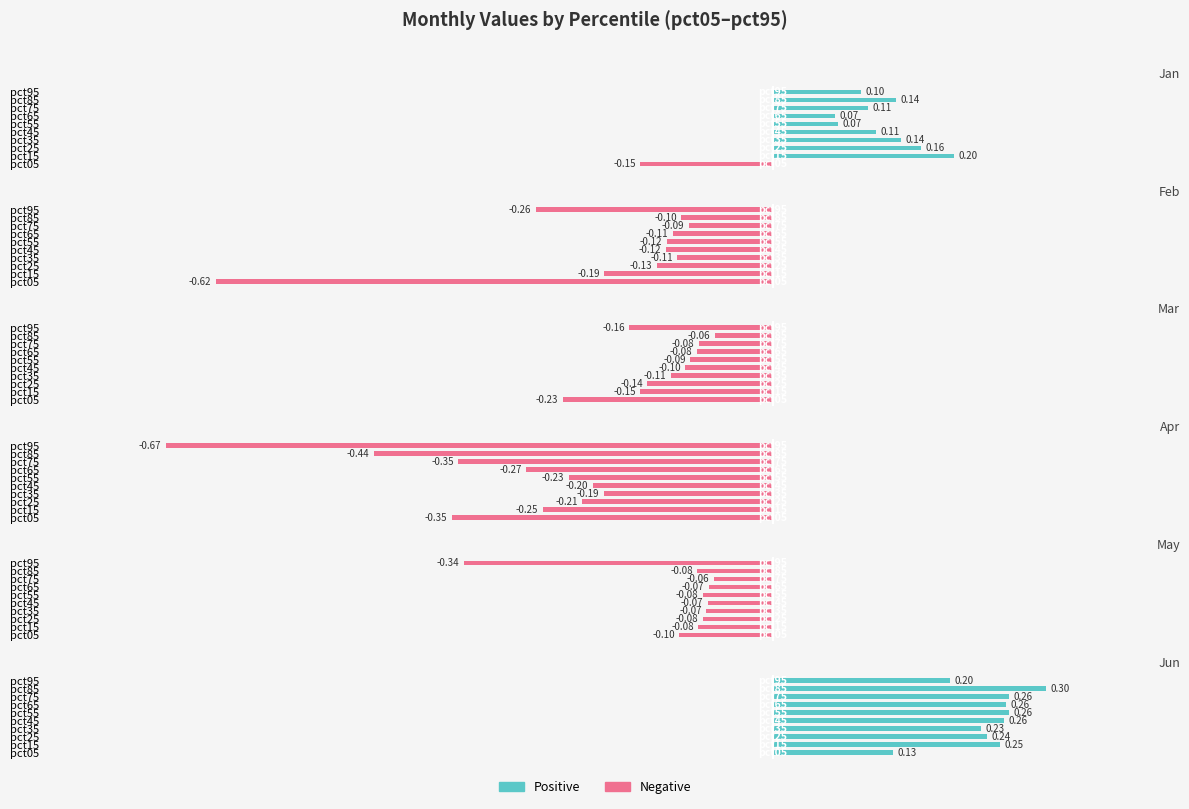

The Mar series shows -0.1 at pct25. True or false?

True